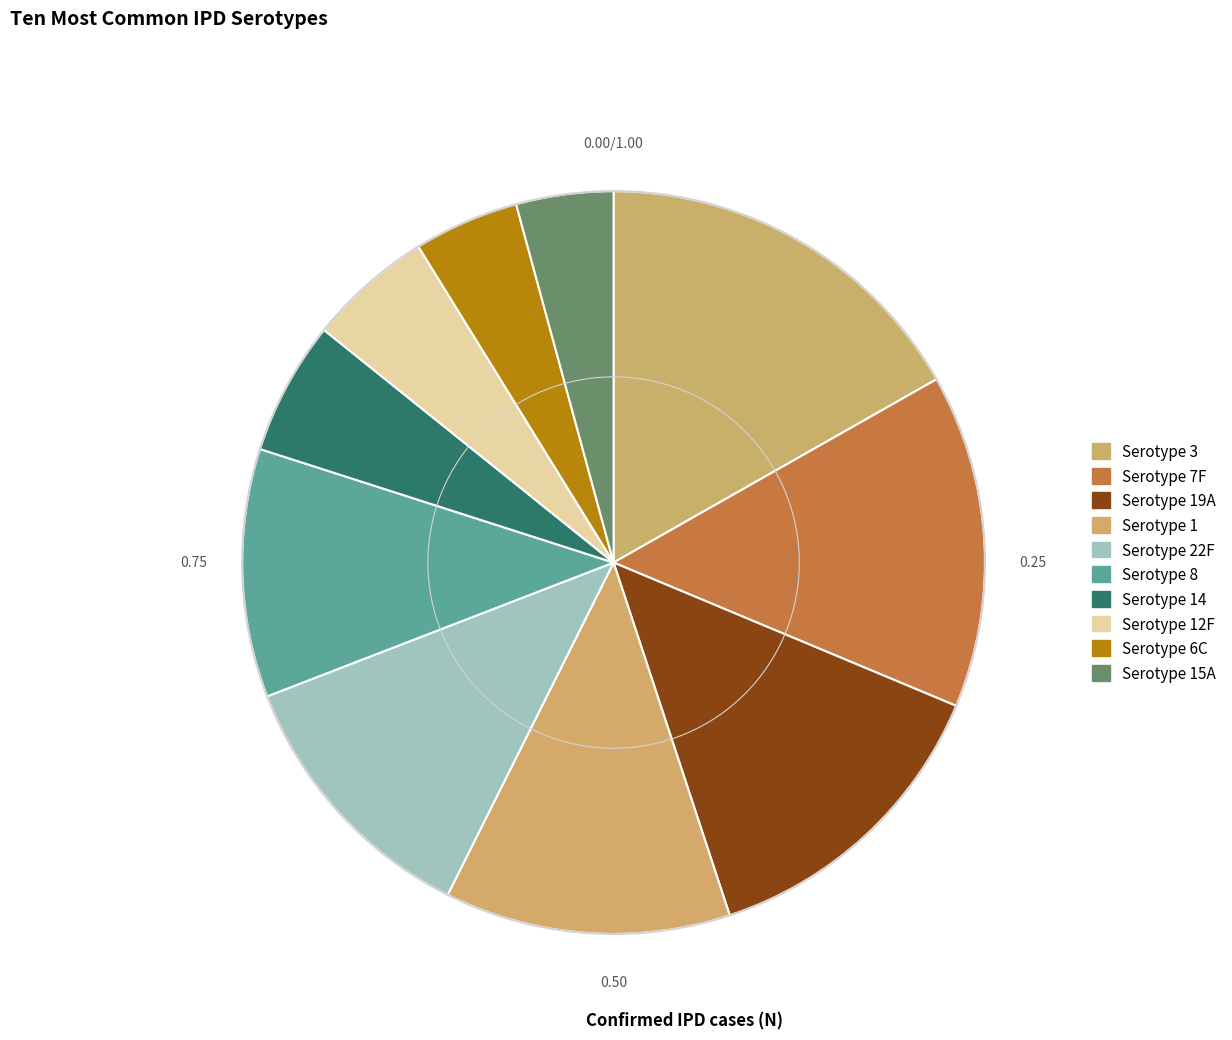

How many slices are in this pie chart?

10